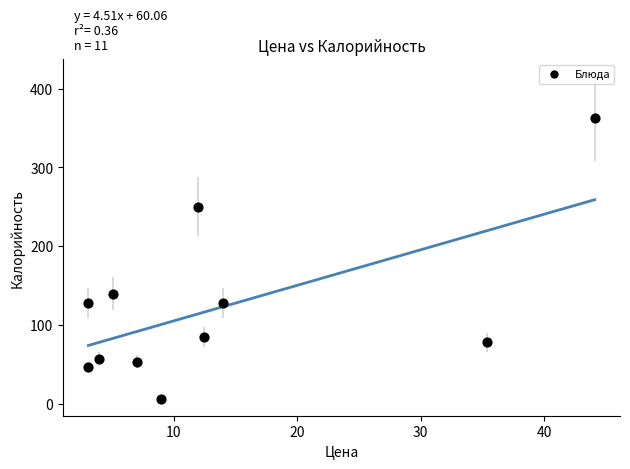

What is the average X value?

13.6